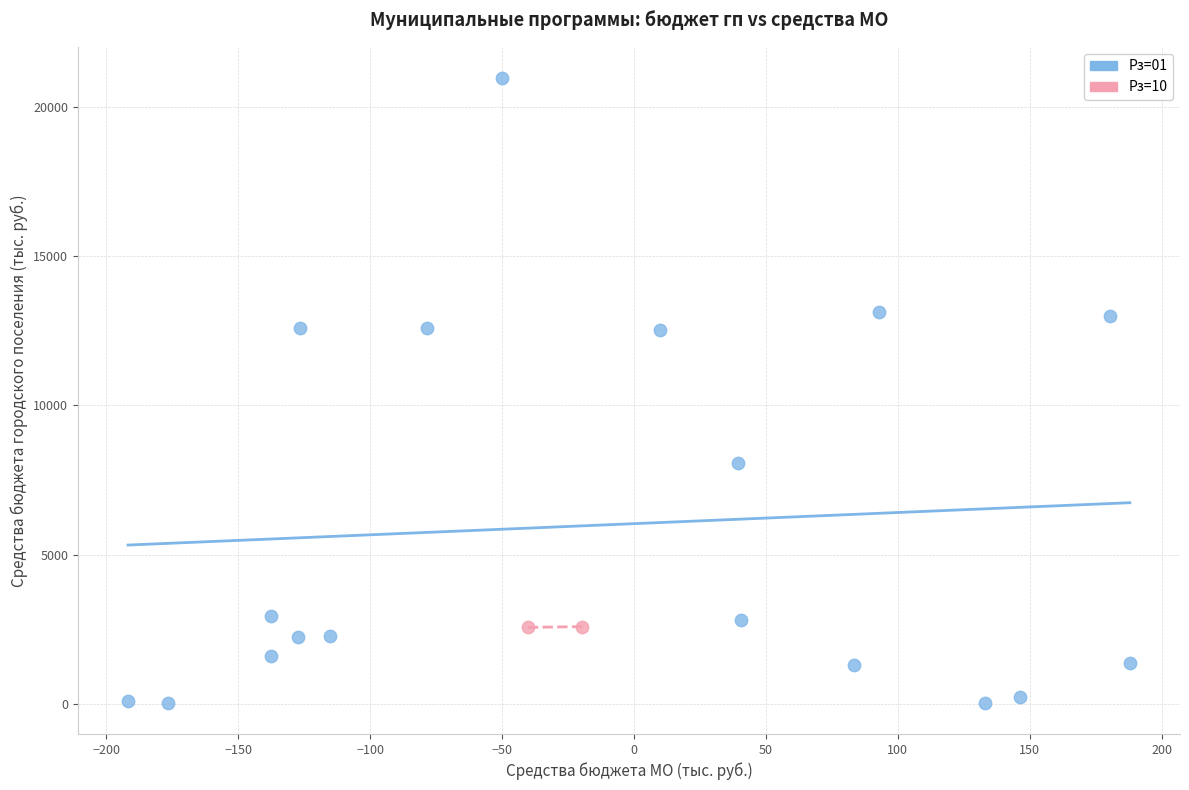

Which series has the widest spread of Y values?

Рз=01